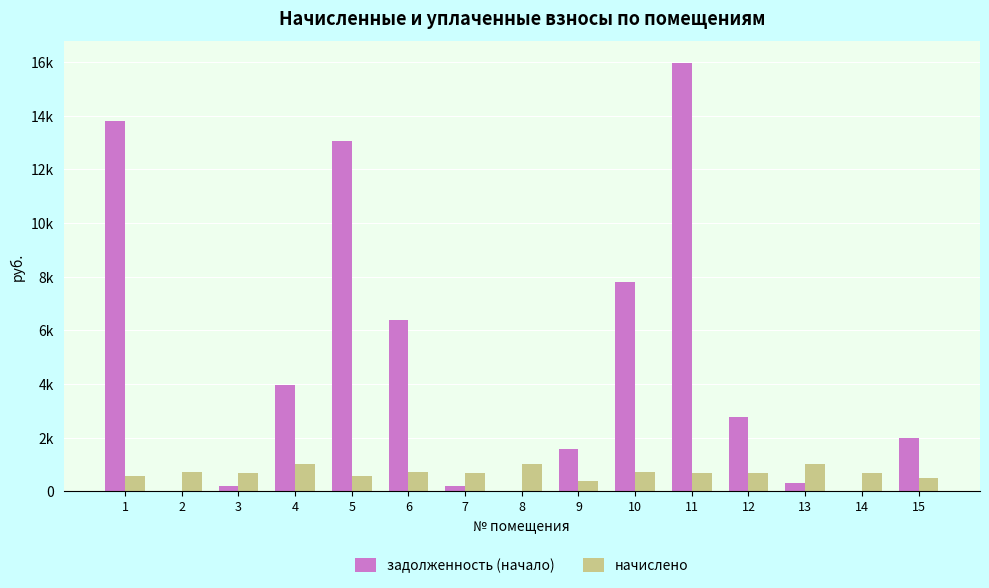

What is the total value across all series at 8?

1038.0